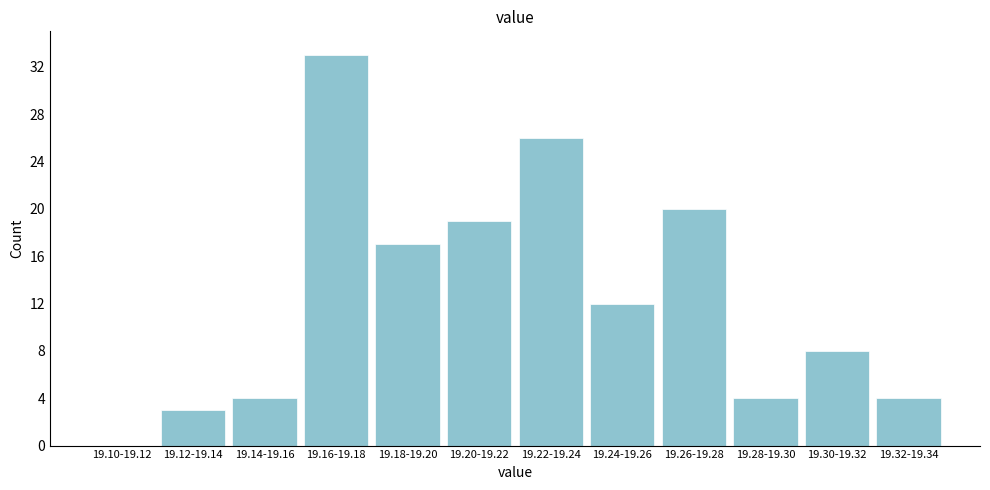

Reading left to right, what are all the values shown in this chart?

19.10-19.12=0	19.12-19.14=3	19.14-19.16=4	19.16-19.18=33	19.18-19.20=17	19.20-19.22=19	19.22-19.24=26	19.24-19.26=12	19.26-19.28=20	19.28-19.30=4	19.30-19.32=8	19.32-19.34=4